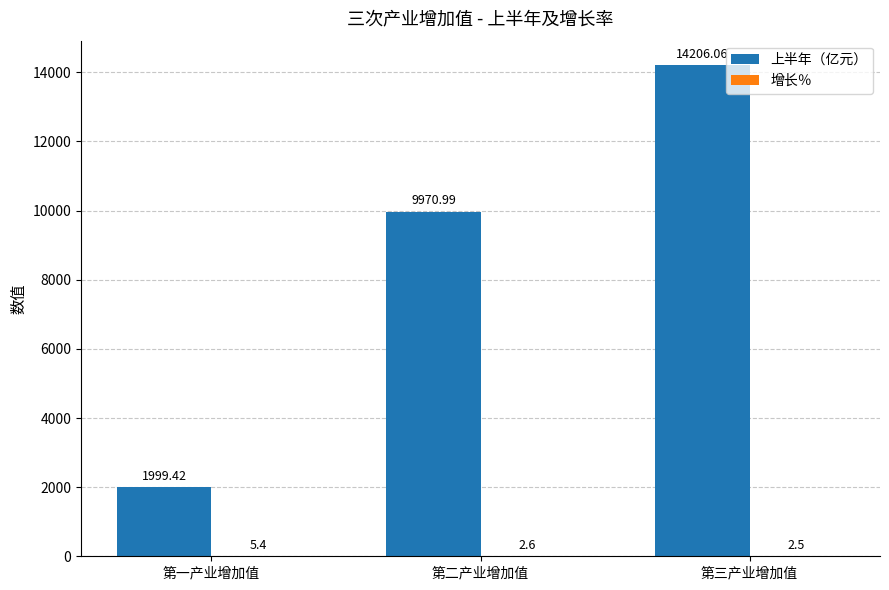

The value of 上半年（亿元） at 第二产业增加值 is 5724.9. True or false?

False